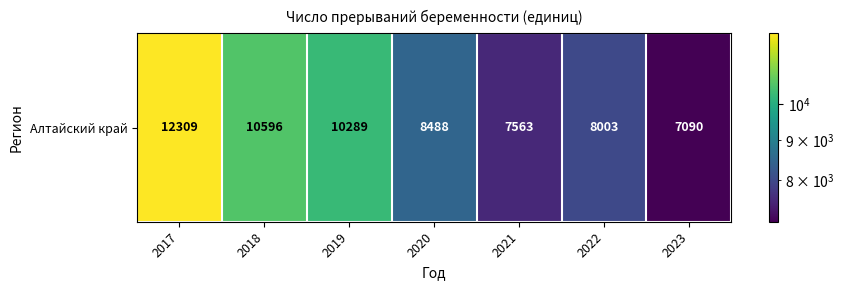

True or false: the data shows 7090 at 2023.

True